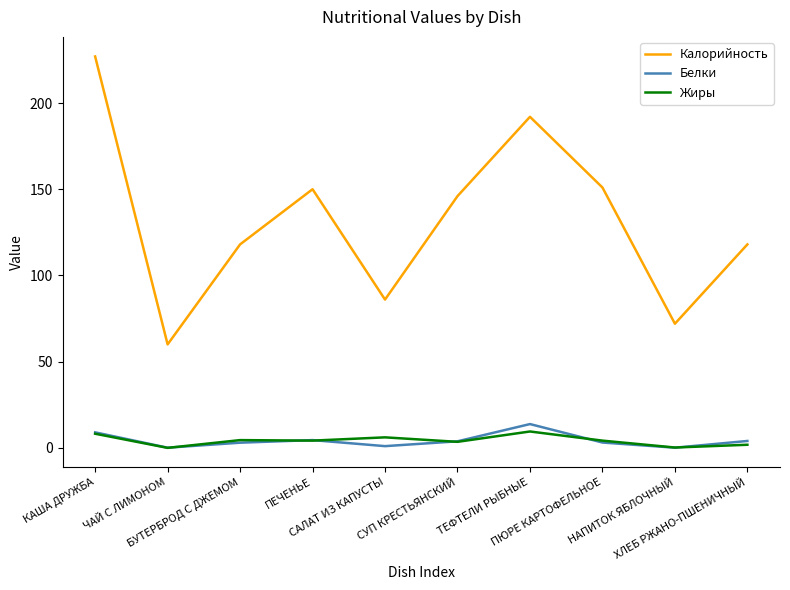

Which series has the largest total across all categories?

Калорийность